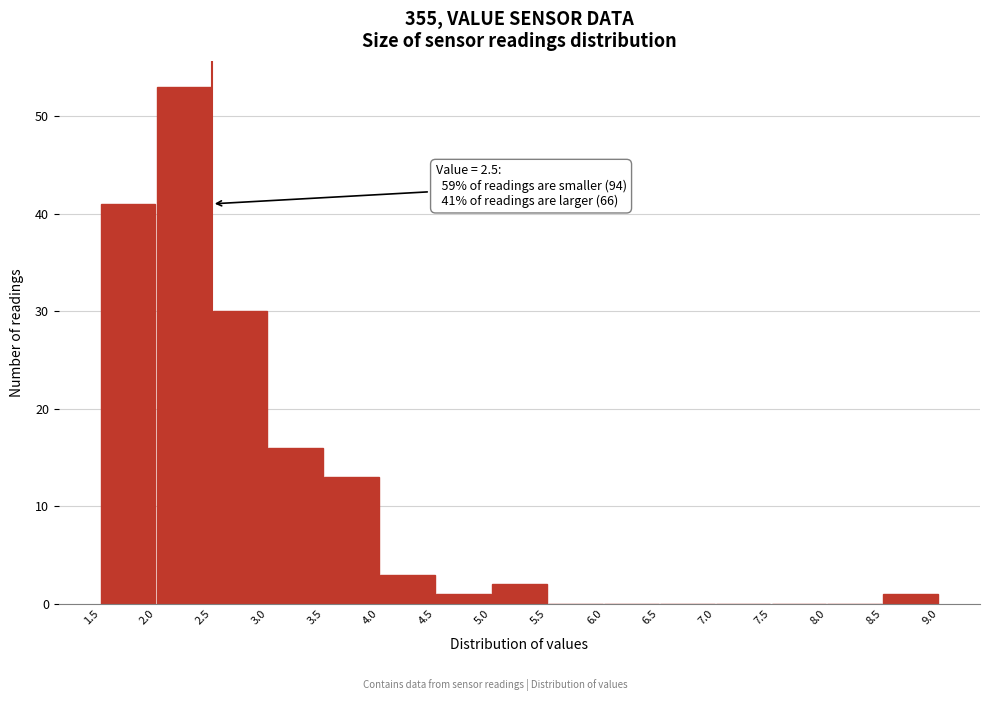

Over which range of the x-axis is the bar tallest?

2.0 to 2.5